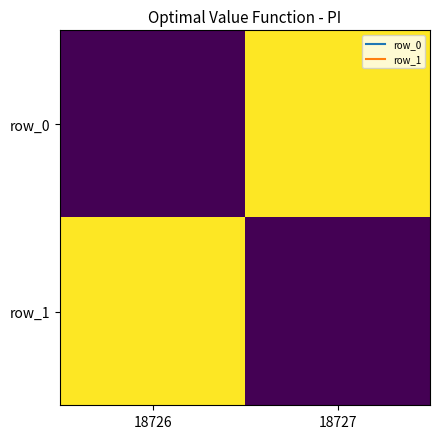

What is the highest value of the row_0 series?

18727